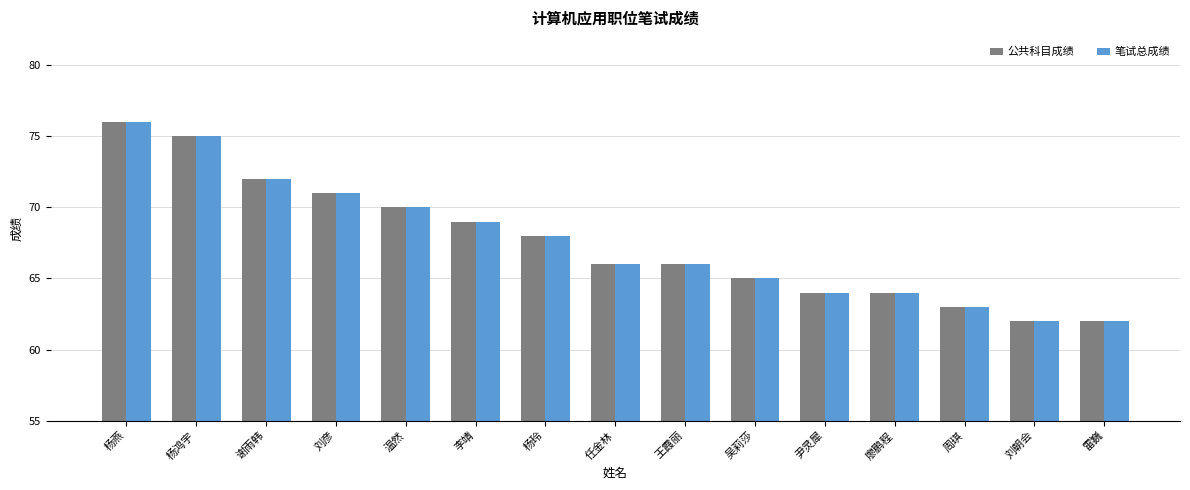

Is the value of 笔试总成绩 at 王霞丽 greater than the value of 公共科目成绩 at 杨玲?

No